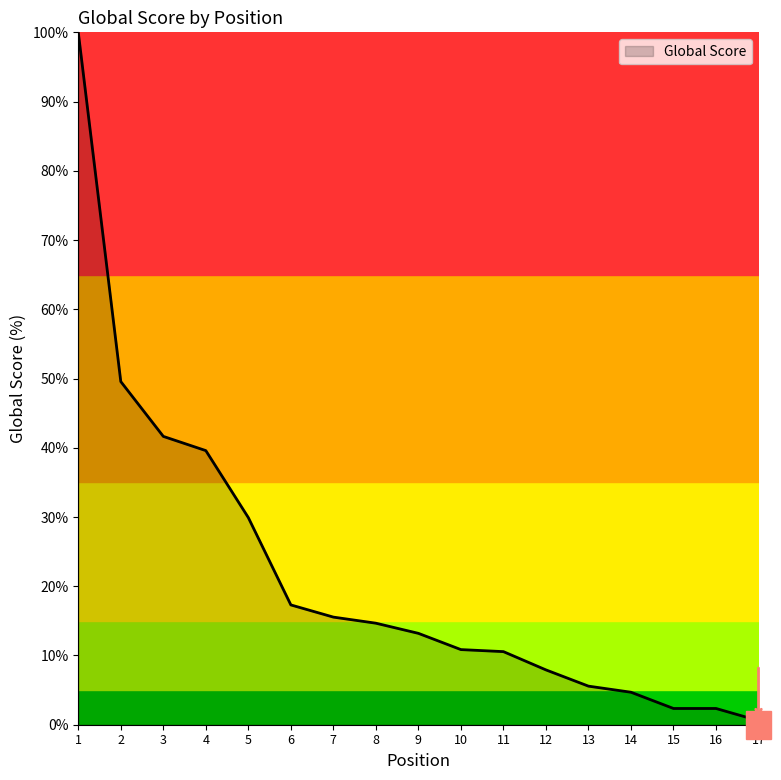

What is the change in value from 8 to 12?

-6.7